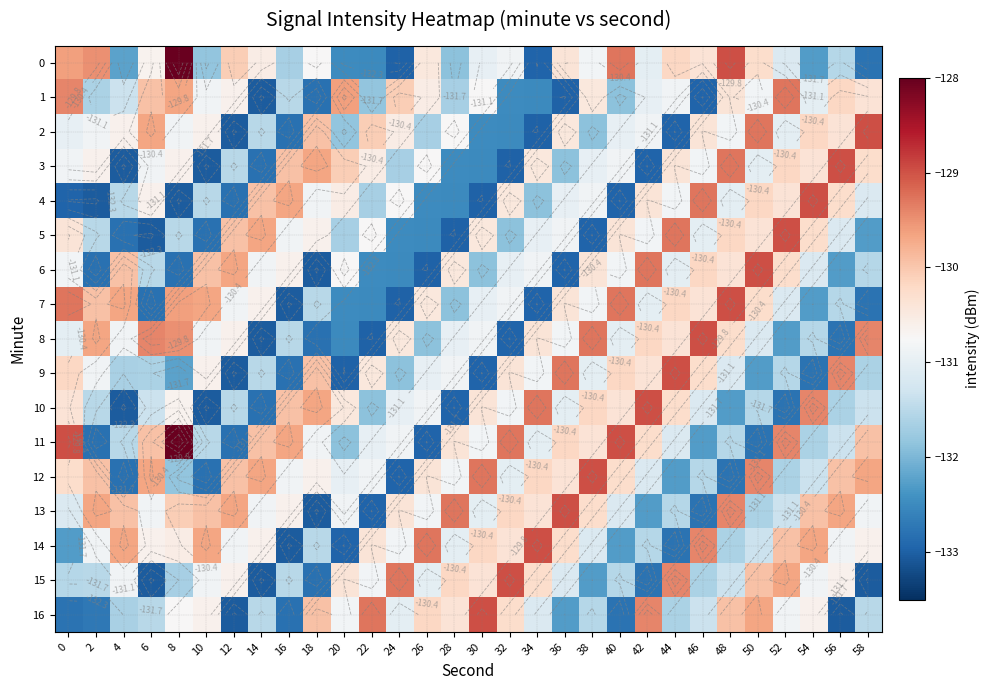

The value of 10 at 28 is -132.9. True or false?

True